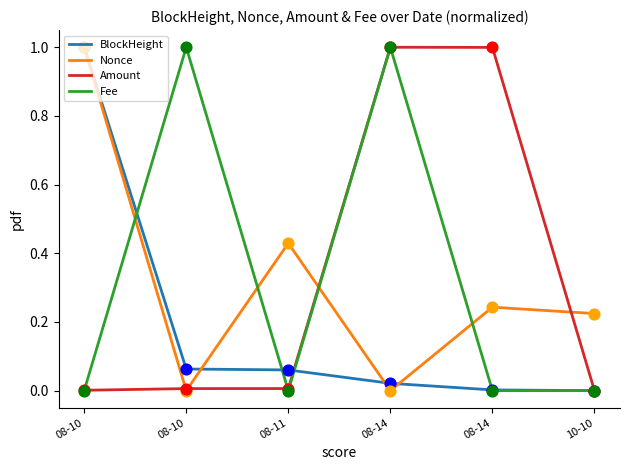

Is the value of Amount at 08-10 greater than the value of BlockHeight at 10-10?

Yes